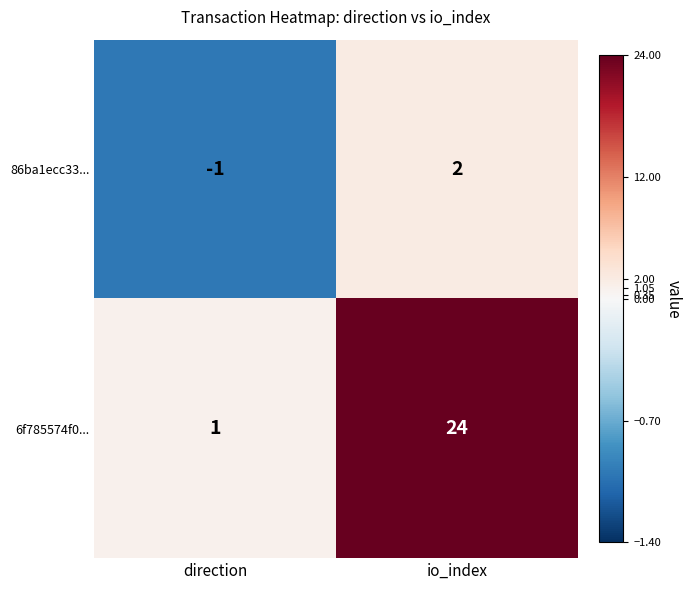

At which category is the sum across all series the highest?

io_index